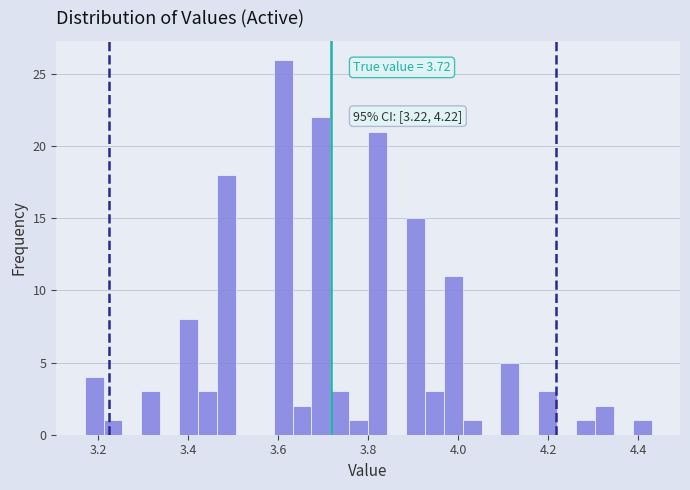

Around what value on the x-axis is the tallest bar? Give the approximate position of its centre, as read against the axis.

3.62